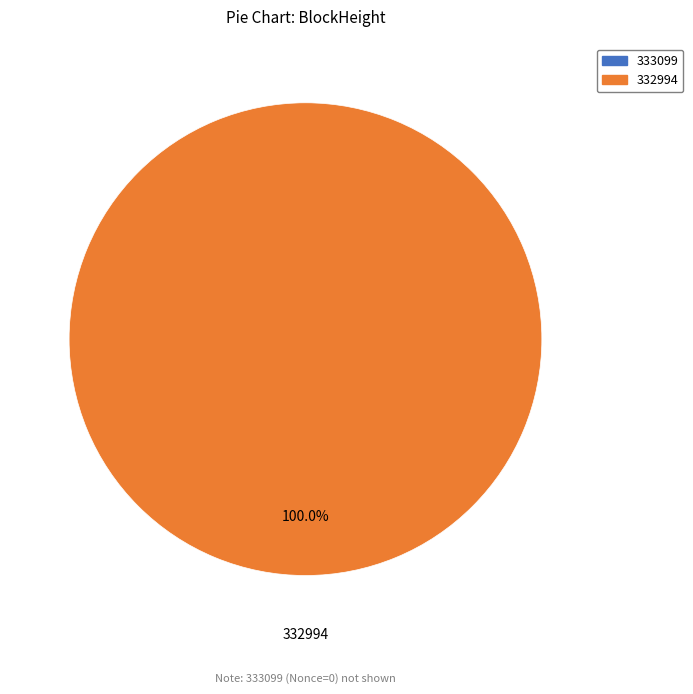

Is there a majority slice in this chart?

Yes